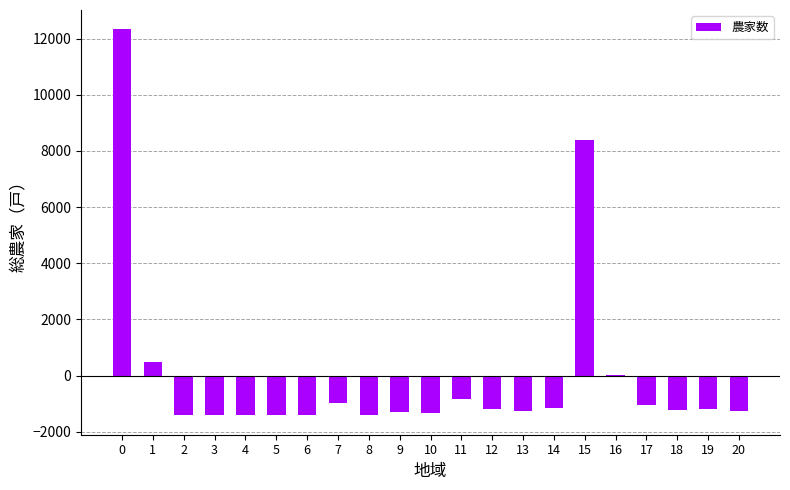

What is the sum of the values at 9 and 1?

-794.6